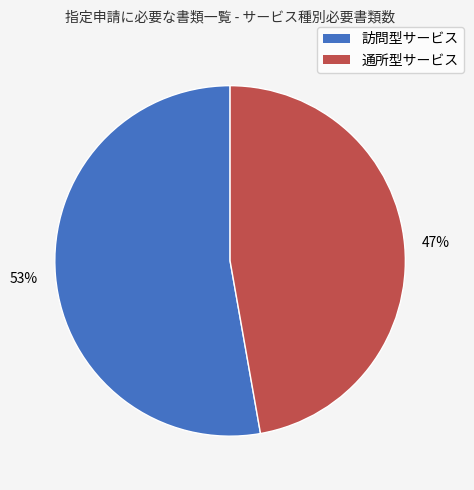

Rank the categories by value from lowest to highest.

通所型サービス, 訪問型サービス